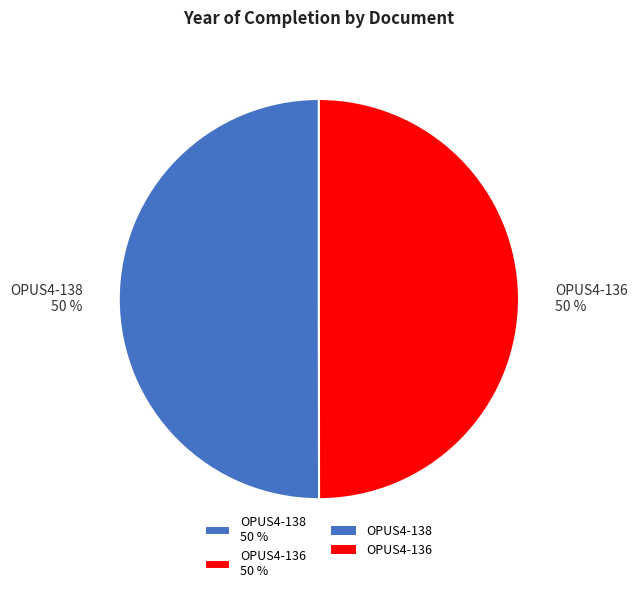

Do OPUS4-136 50 % and OPUS4-138 50 % together represent more than half of the pie?

Yes